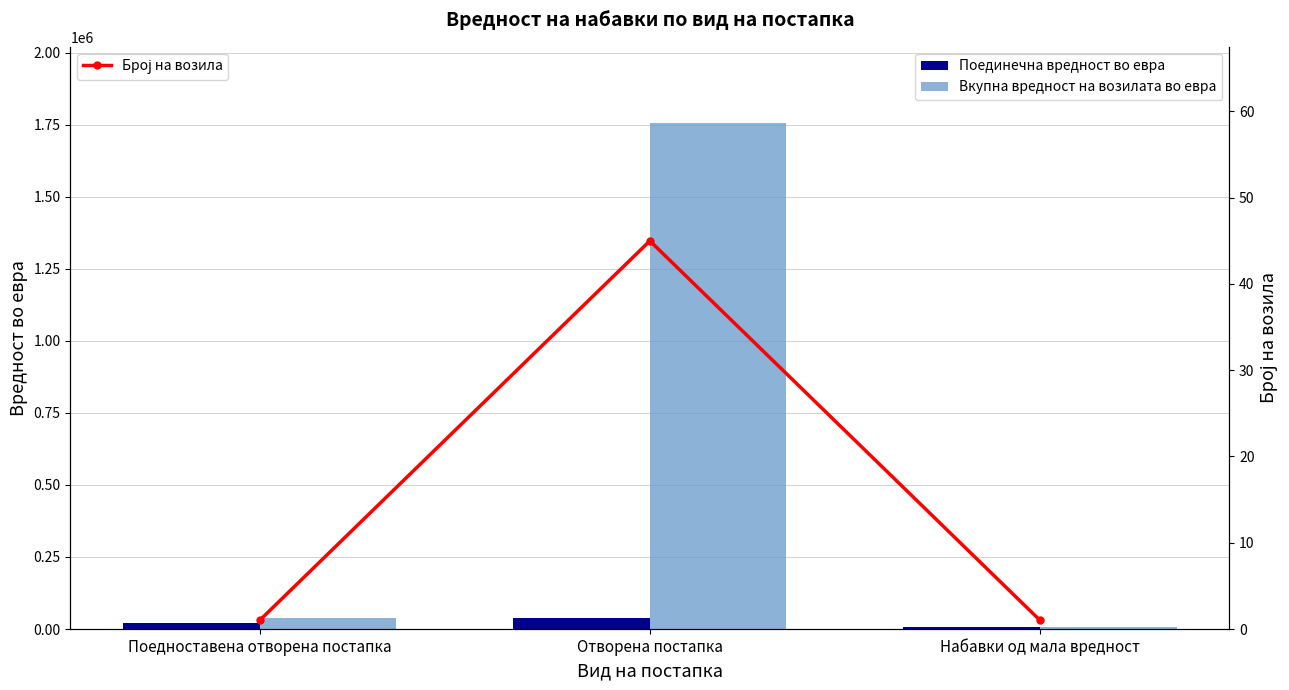

Is the value of Вкупна вредност на возилата во евра at Набавки од мала вредност greater than the value of Број на возила at Набавки од мала вредност?

Yes